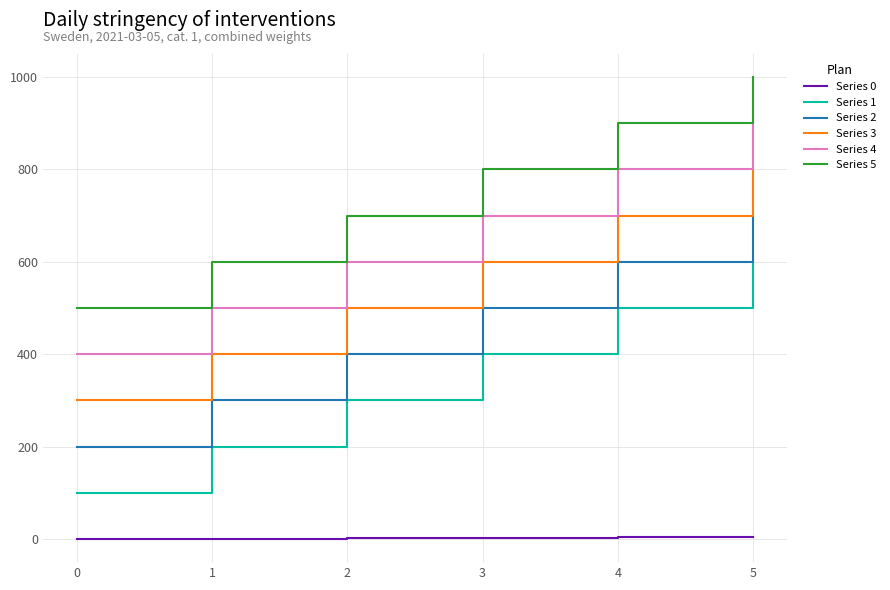

List the series in order of their peak value, highest first.

Series 5, Series 4, Series 3, Series 2, Series 1, Series 0